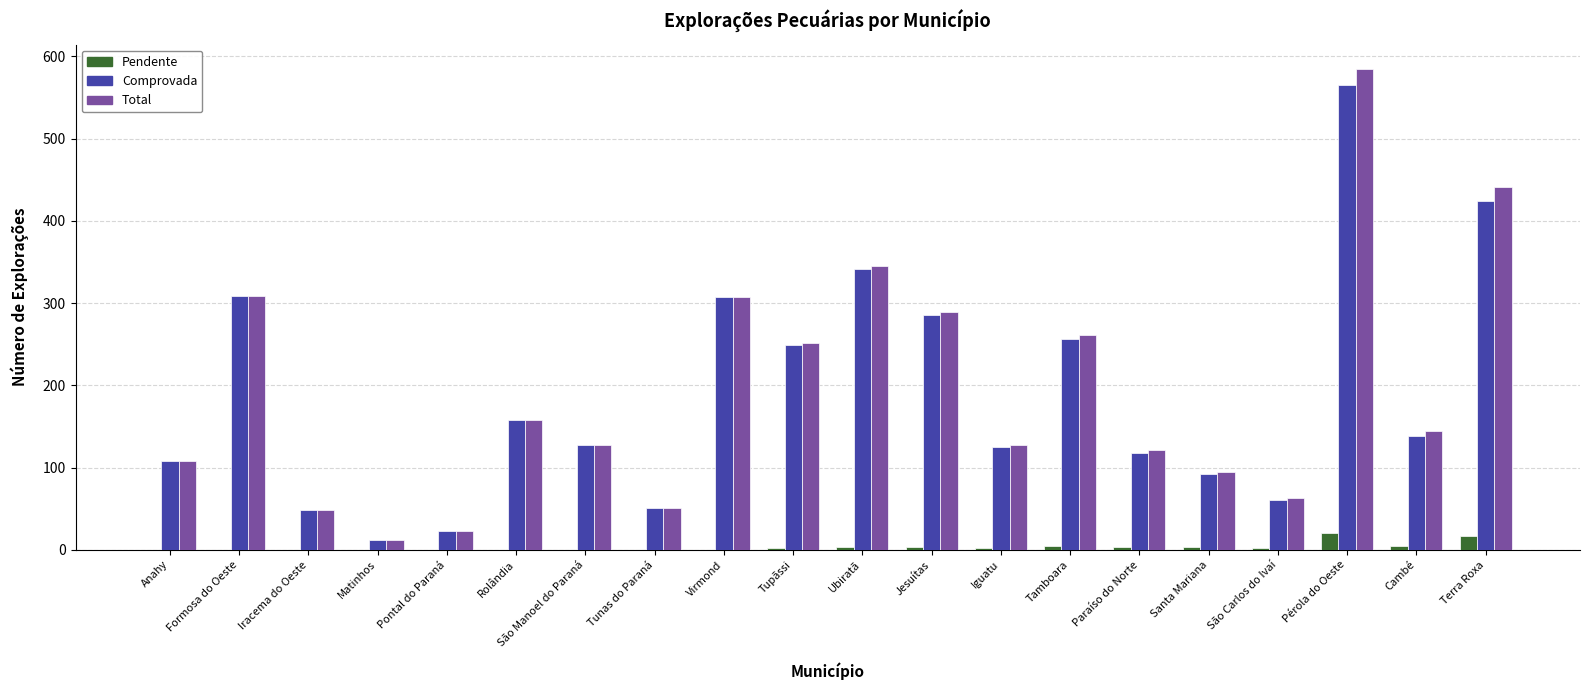

What is the sum of all Comprovada values?

3800